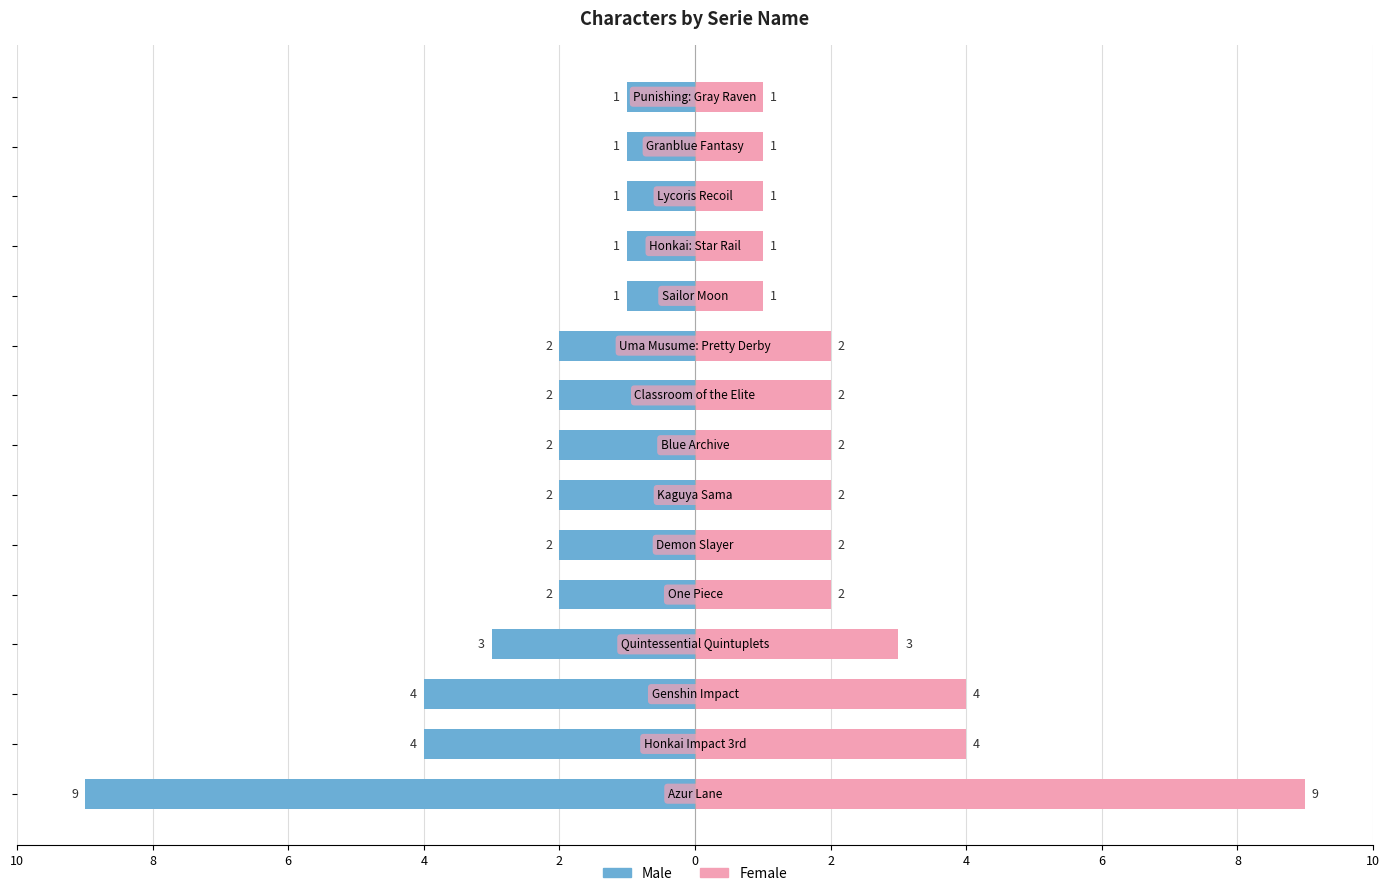

Between 4 and 6, which series saw the biggest shift?

Male